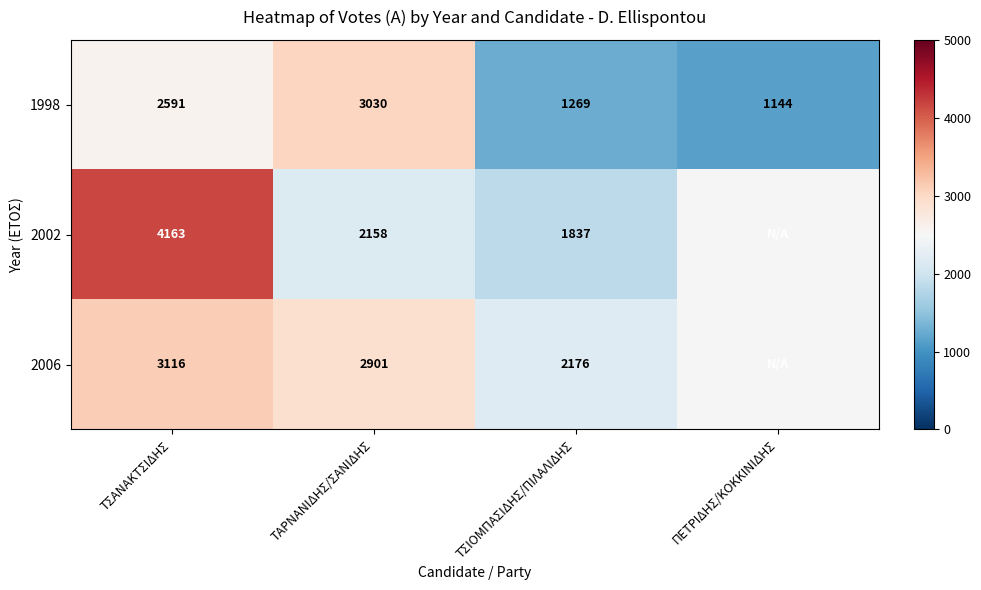

What is the total value across all series at ΤΑΡΝΑΝΙΔΗΣ/ΣΑΝΙΔΗΣ?

8089